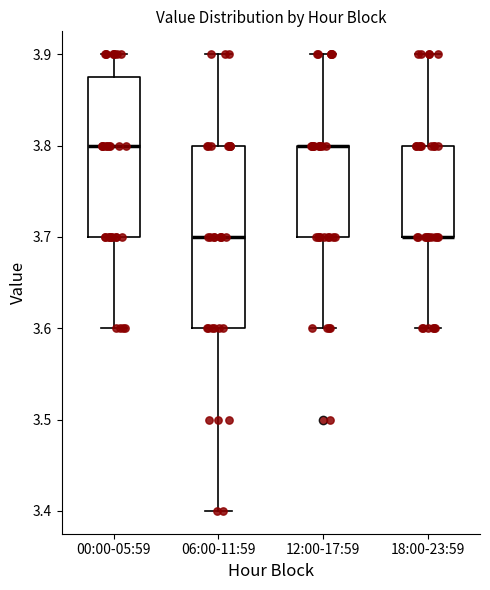

Where does the lower whisker of the box for 12:00-17:59 end on the y-axis? The values are not printed on the chart, so give them approximately, as read against the axis.

3.60